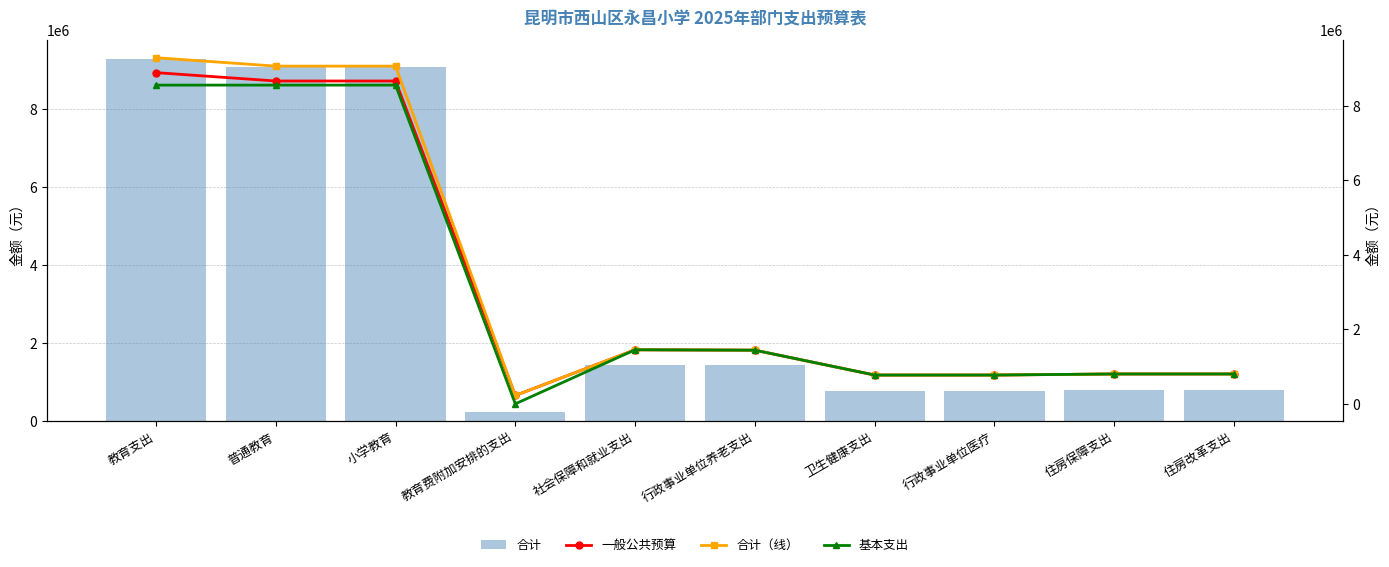

What is the label of the 1st bar from the right?

住房改革支出